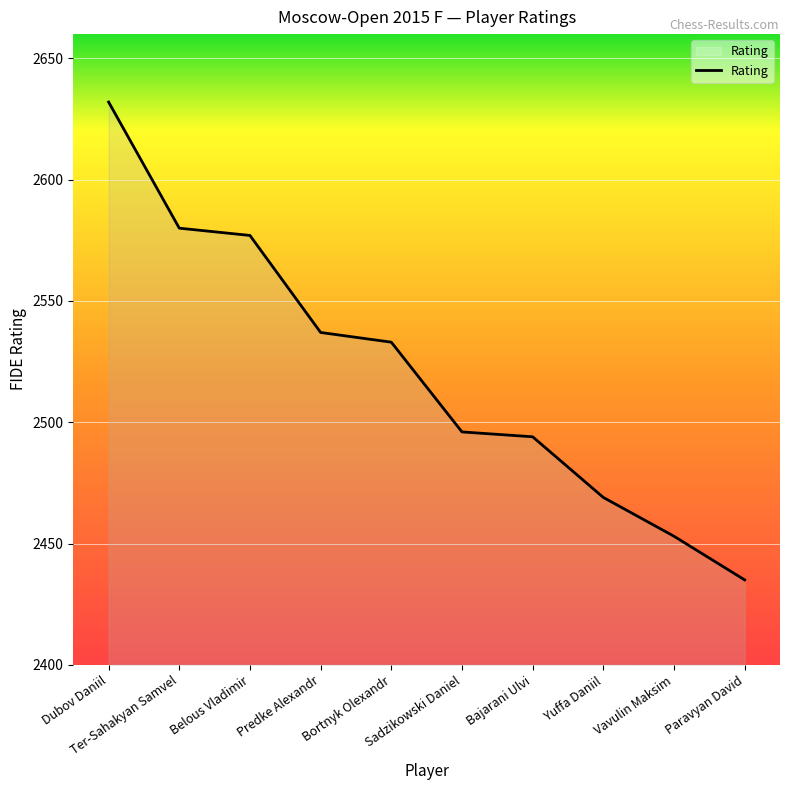

What is the difference between the maximum and minimum values?

197